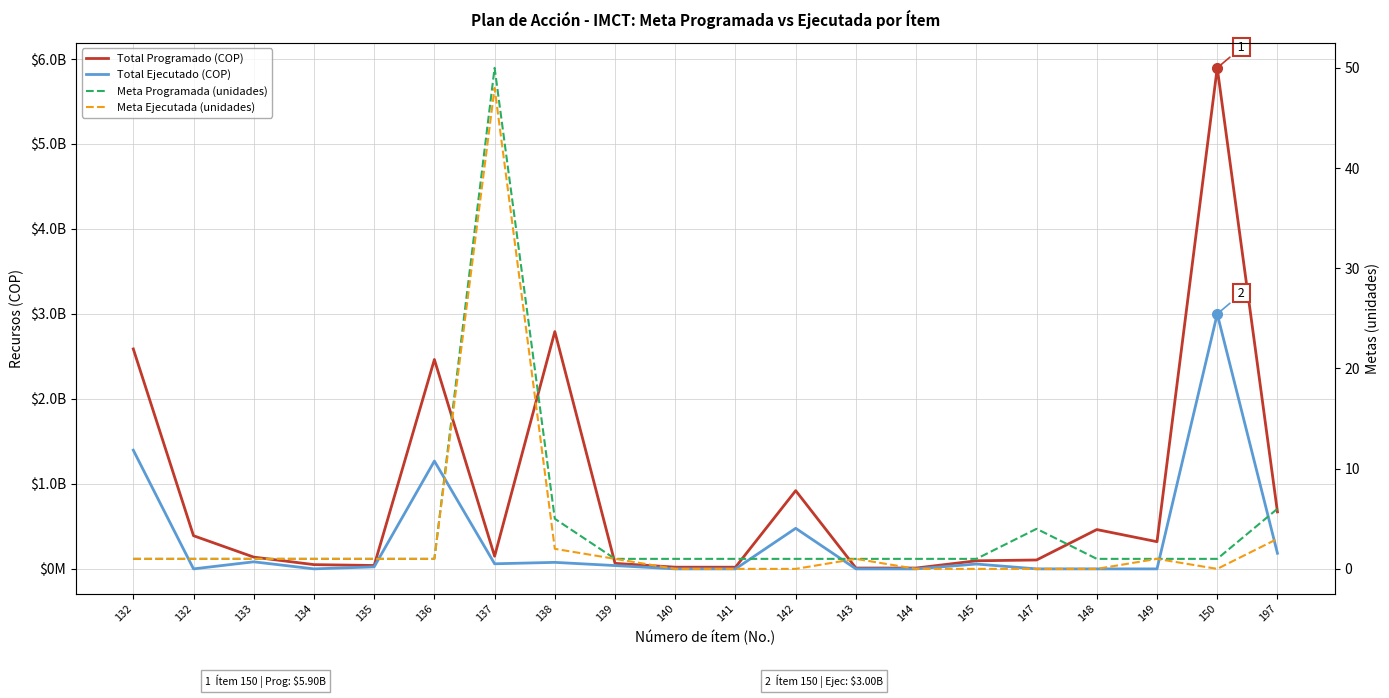

What is the sum of all Total Ejecutado (COP) values?

6667296404